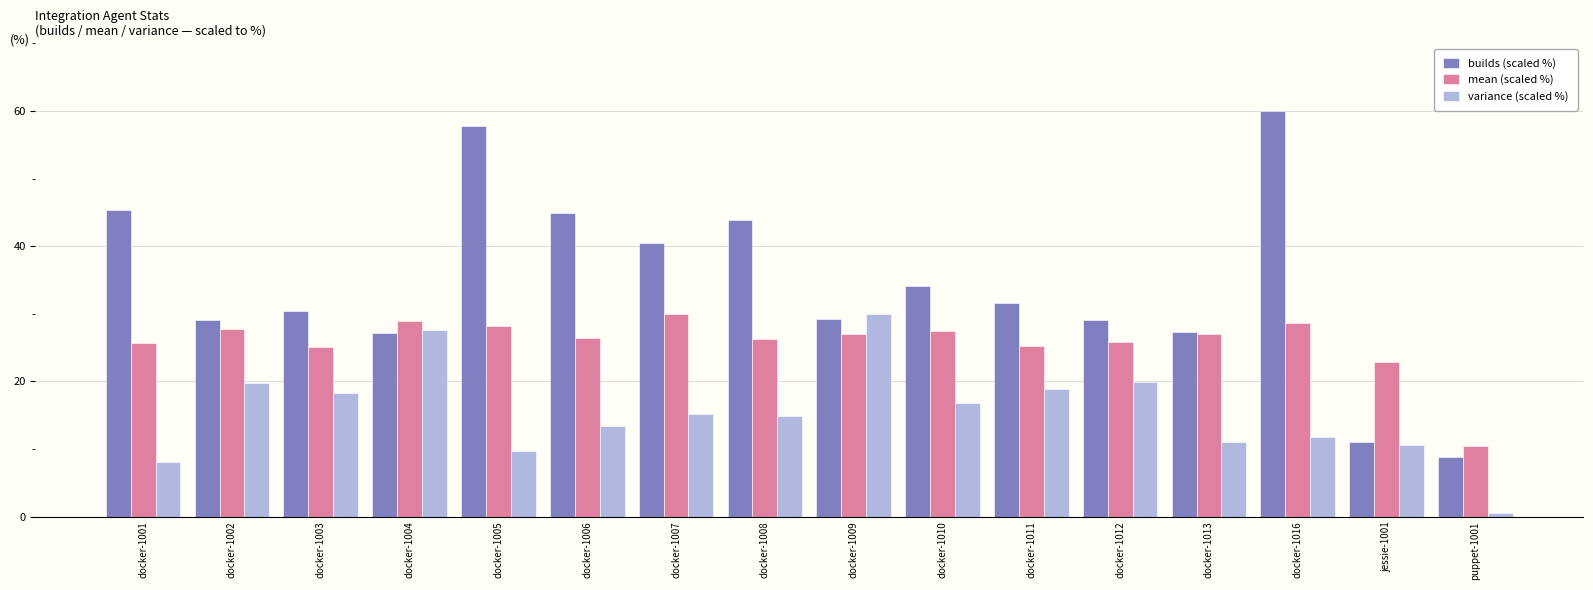

Rank the series by their average value, from highest to lowest.

builds (scaled %), mean (scaled %), variance (scaled %)